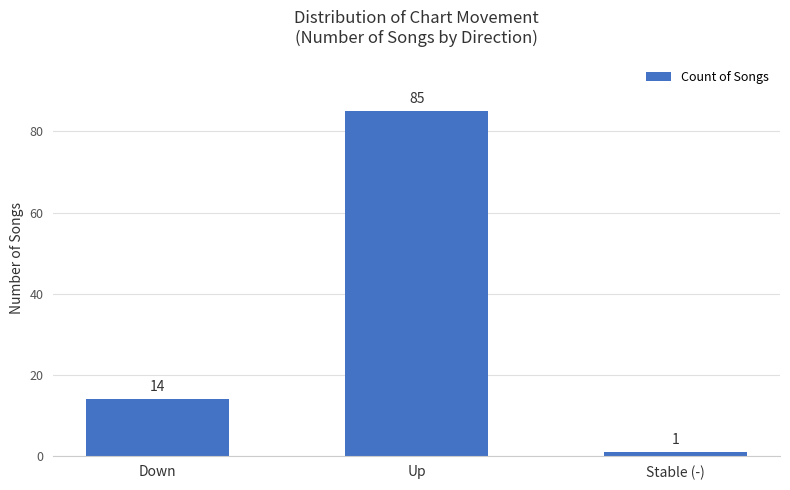

Does the chart contain any negative values?

No